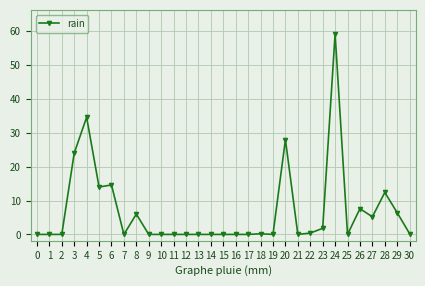

What is the value of the 19th point from the left?

0.2